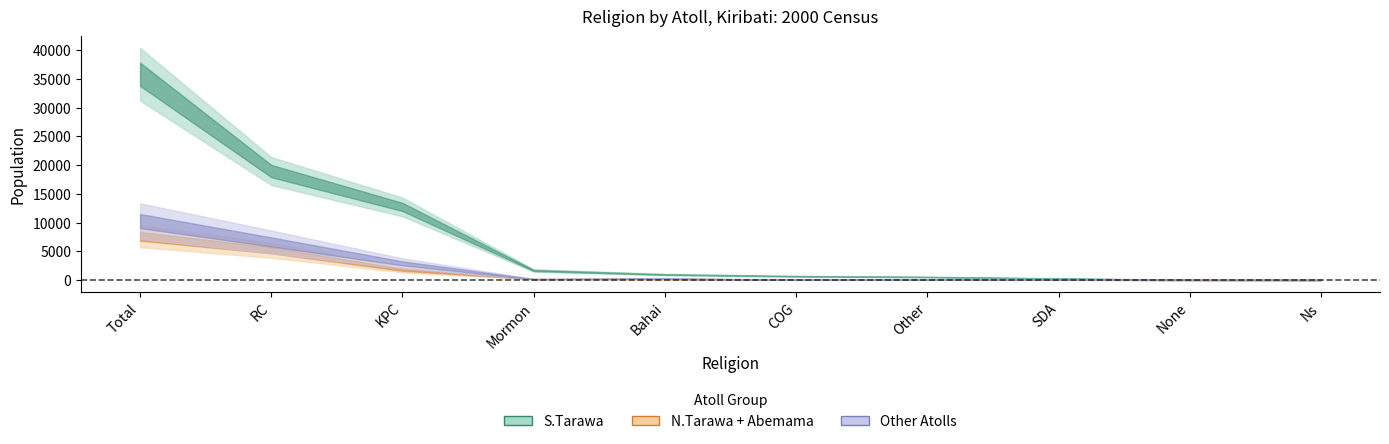

At which category does the chart reach its peak across all series?

Total